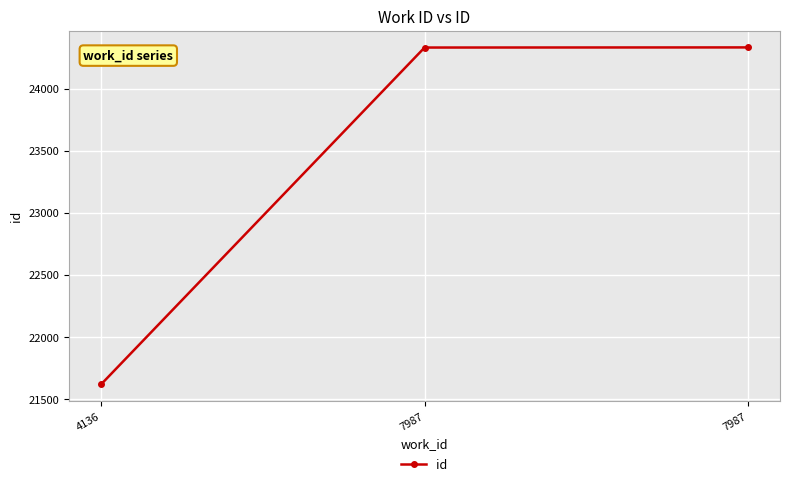

What is the minimum value shown in the chart?

21620